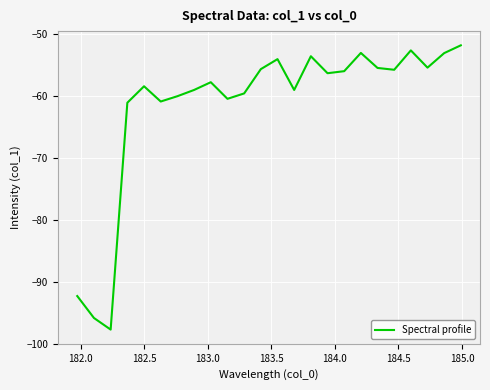

What is the difference between the maximum and minimum values?

45.8